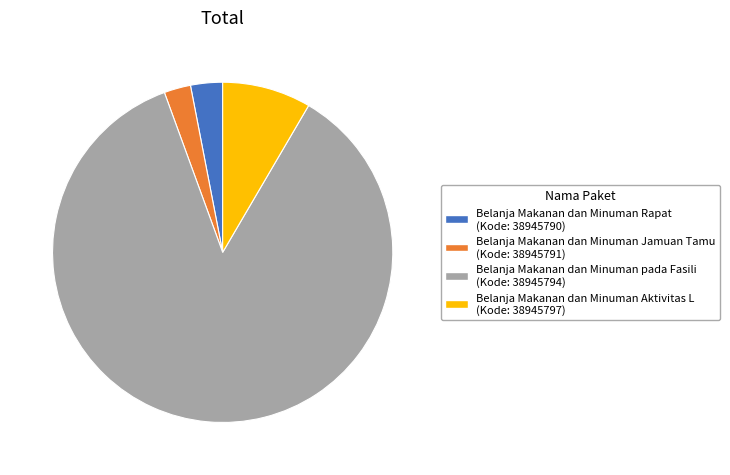

Is there a majority slice in this chart?

Yes